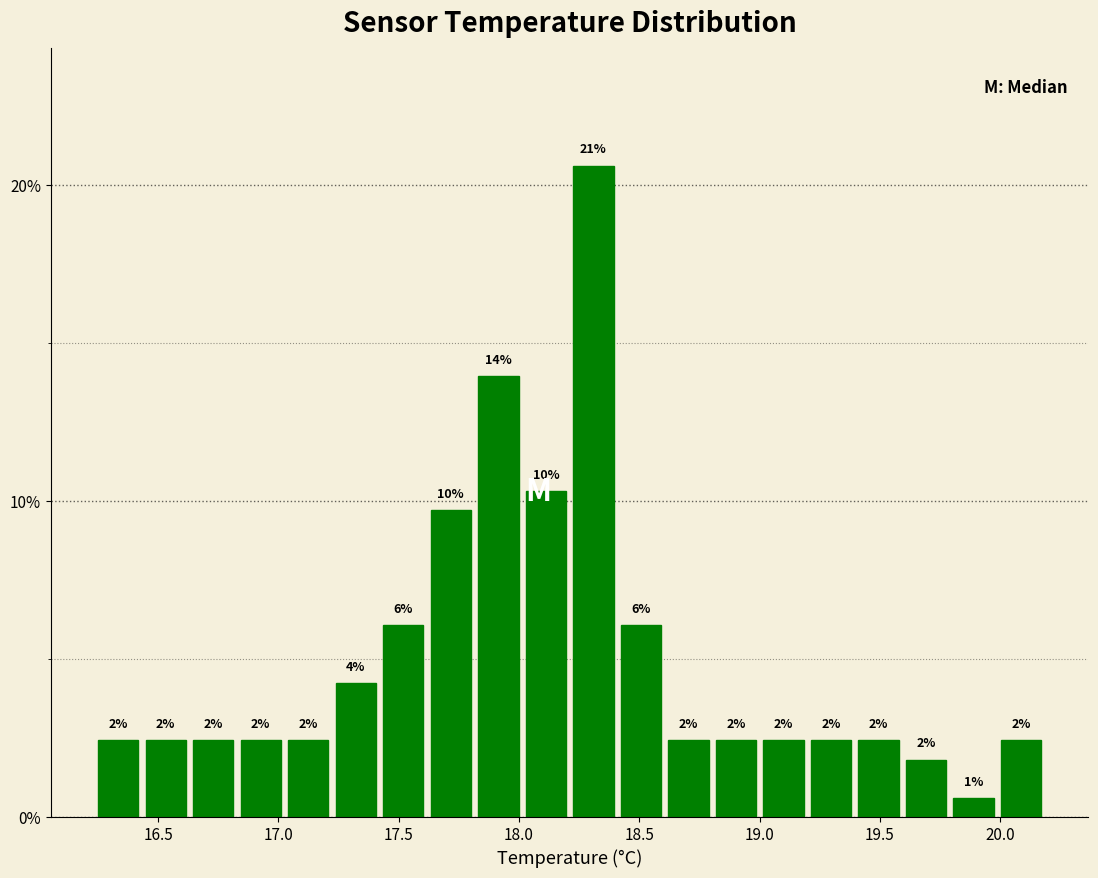

Around what value on the x-axis is the tallest bar? Give the approximate position of its centre, as read against the axis.

18.30